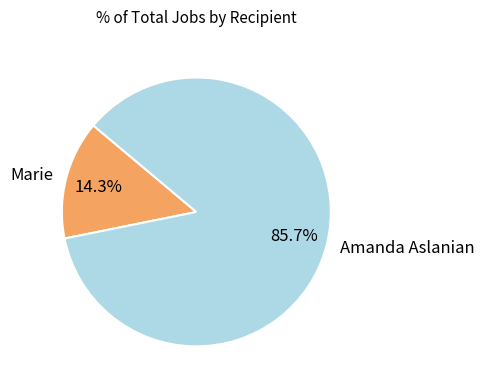

What is the smallest slice in the pie chart?

Marie